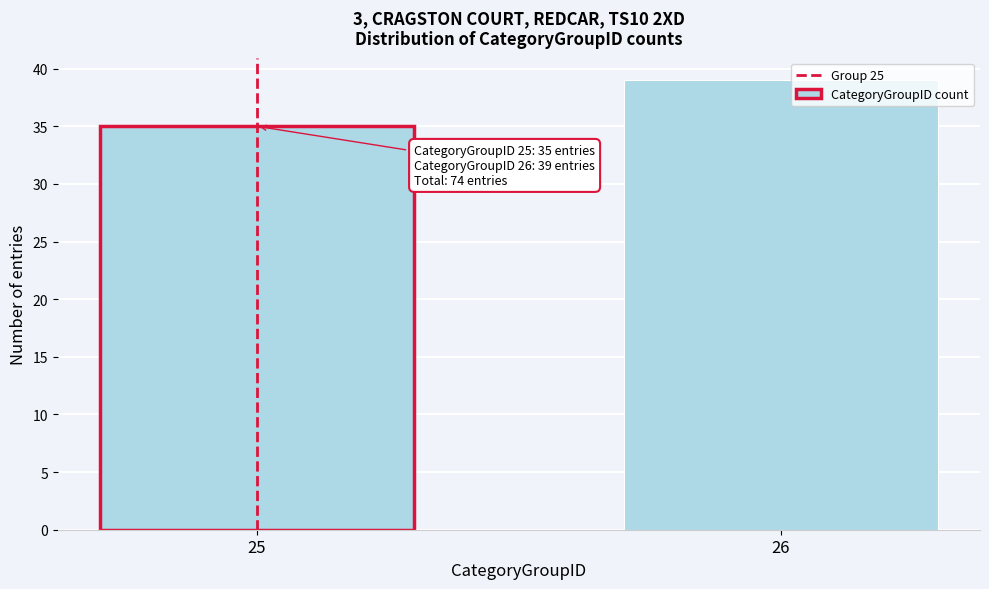

Reading right to left, transcribe all the data shown in this chart.

26=39	25=35